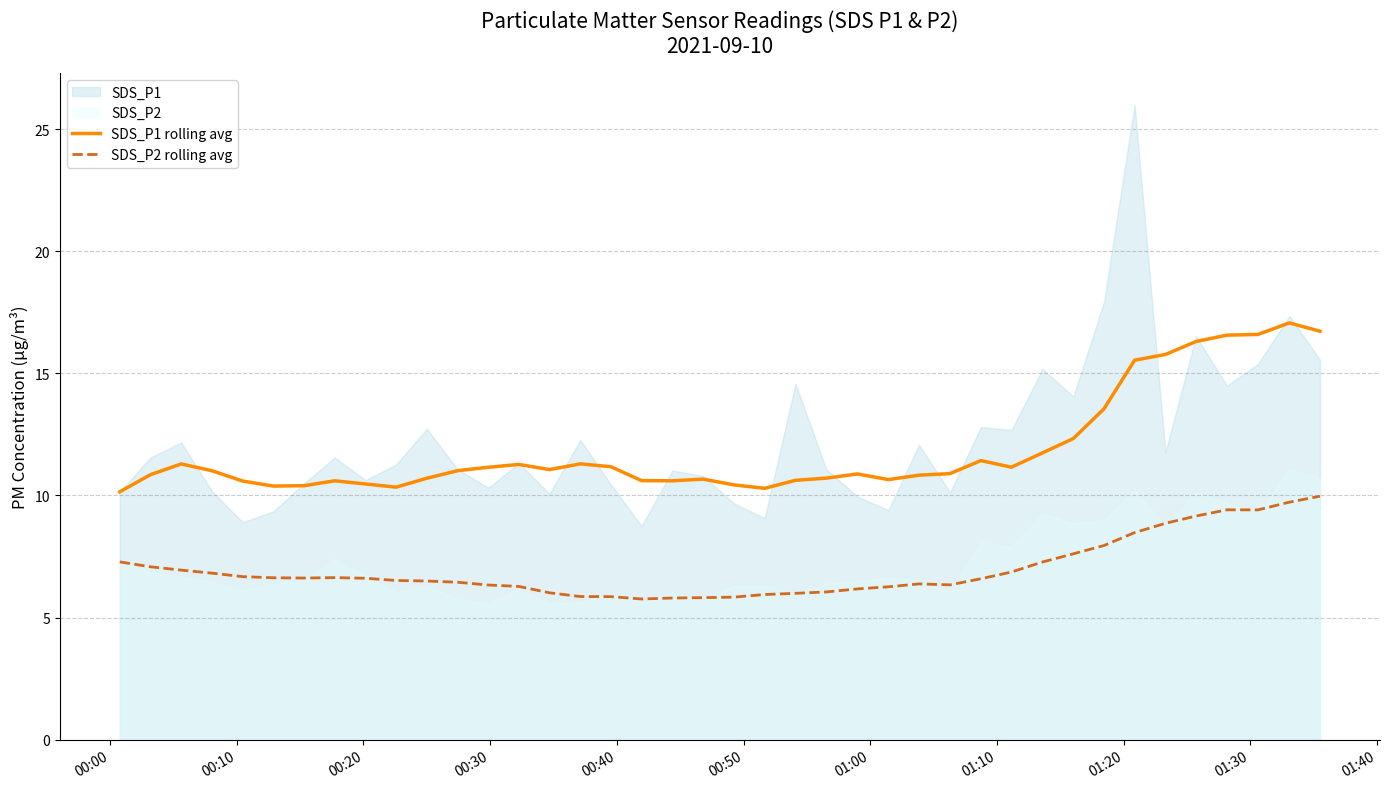

True or false: SDS_P1 rolling avg and SDS_P2 rolling avg intersect in this chart.

False